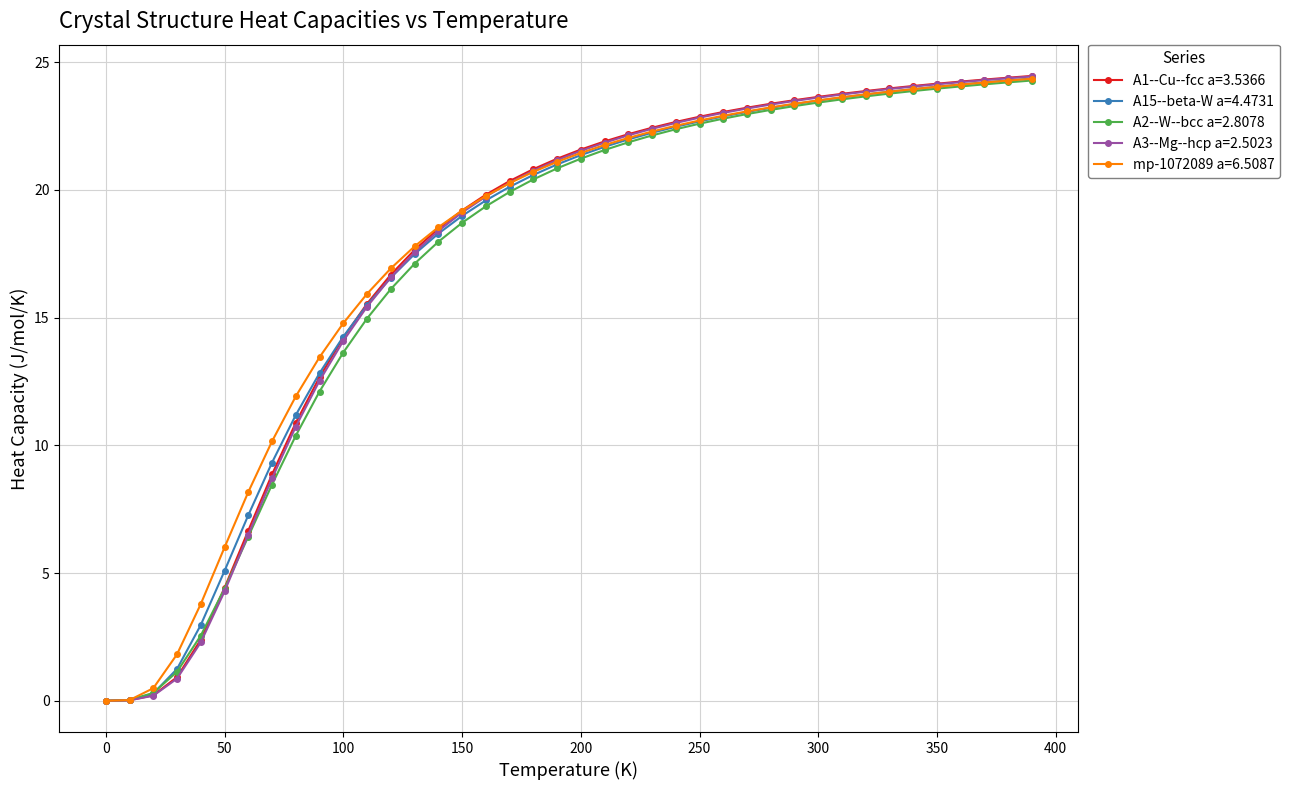

True or false: A1--Cu--fcc a=3.5366 and A15--beta-W a=4.4731 cross at least once.

True